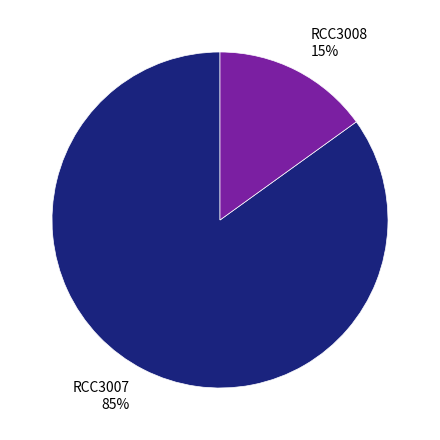

The RCC3008 slice represents 15% of the pie. True or false?

True